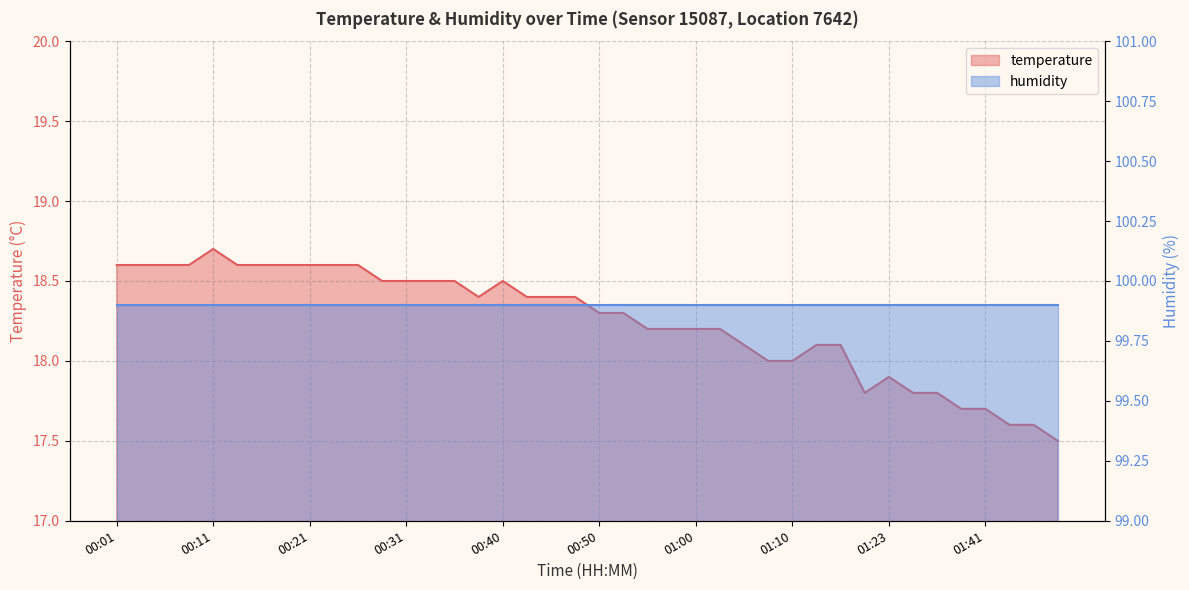

Is it true that the value at 00:33 is 18.5?

True